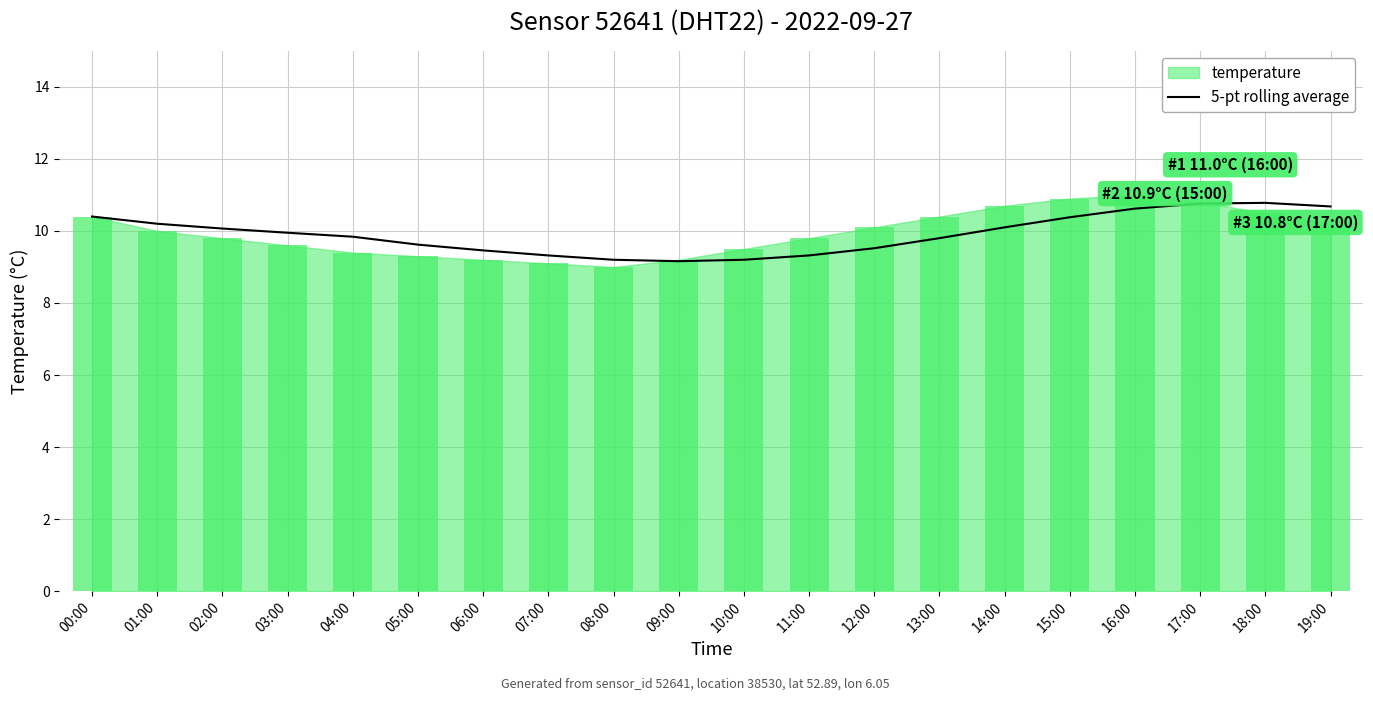

Reading right to left, transcribe all the data shown in this chart.

10.7	10.8	10.8	10.6	10.4	10.1	9.8	9.5	9.3	9.2	9.2	9.2	9.3	9.5	9.6	9.8	9.9	10.1	10.2	10.4